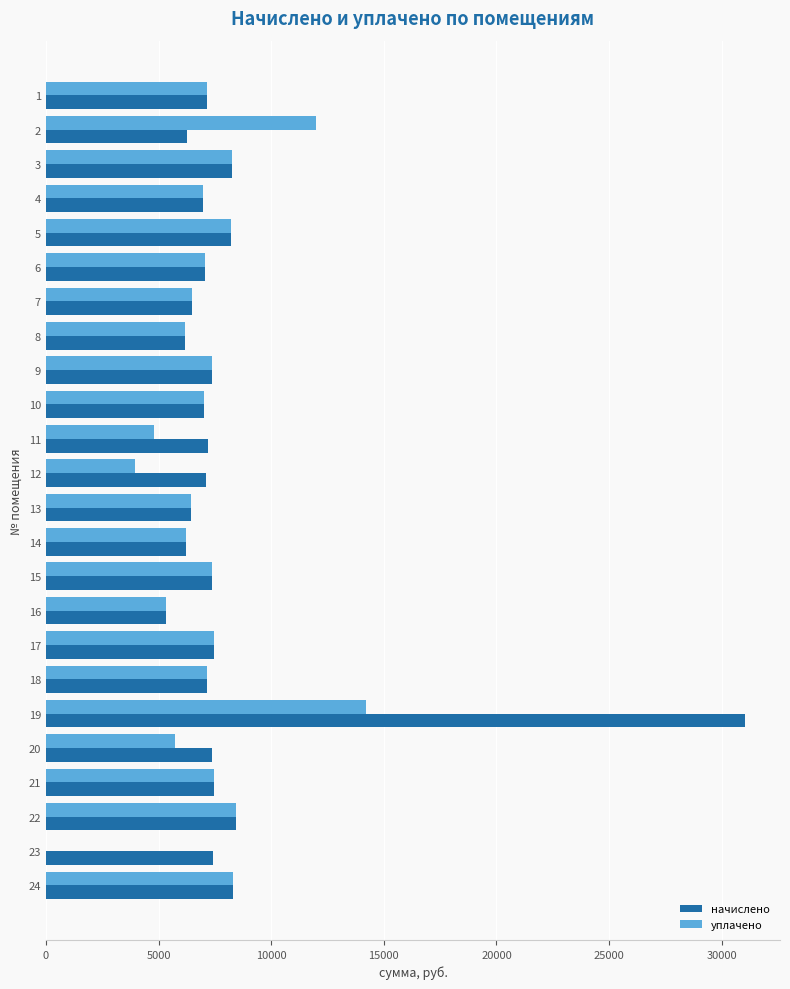

Is the value of начислено at 8 greater than the value of уплачено at 24?

No